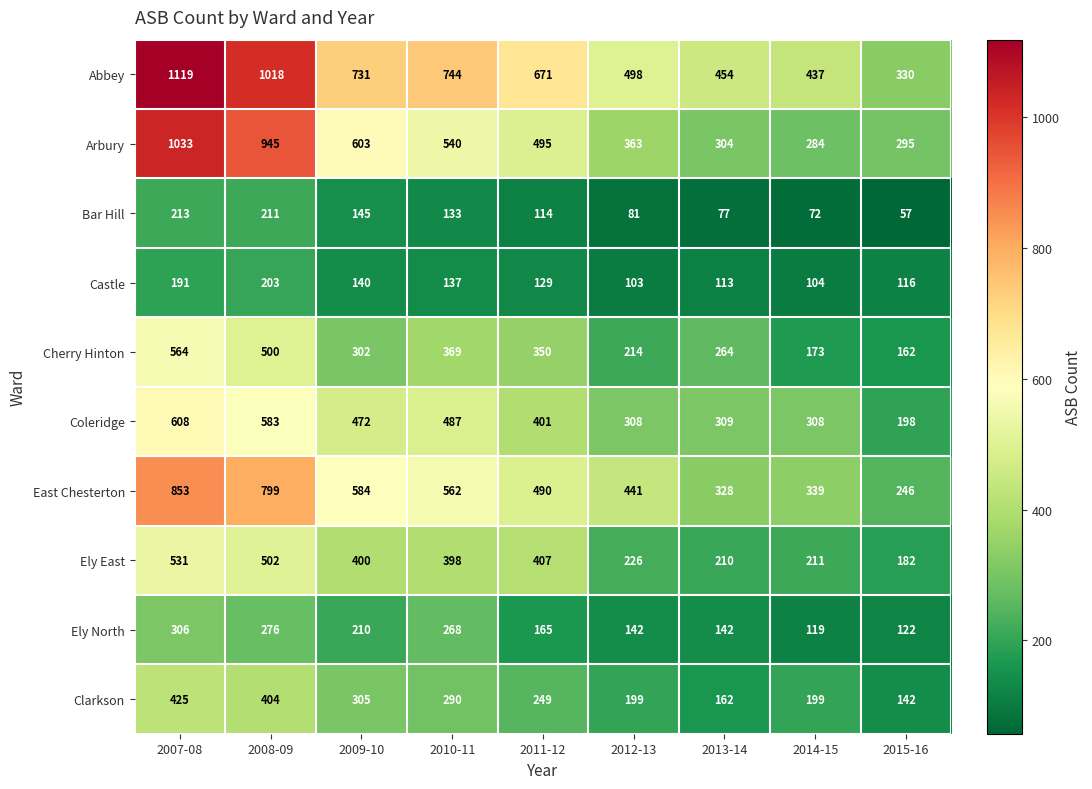

What is the difference between the highest and lowest values at 2010-11?

611